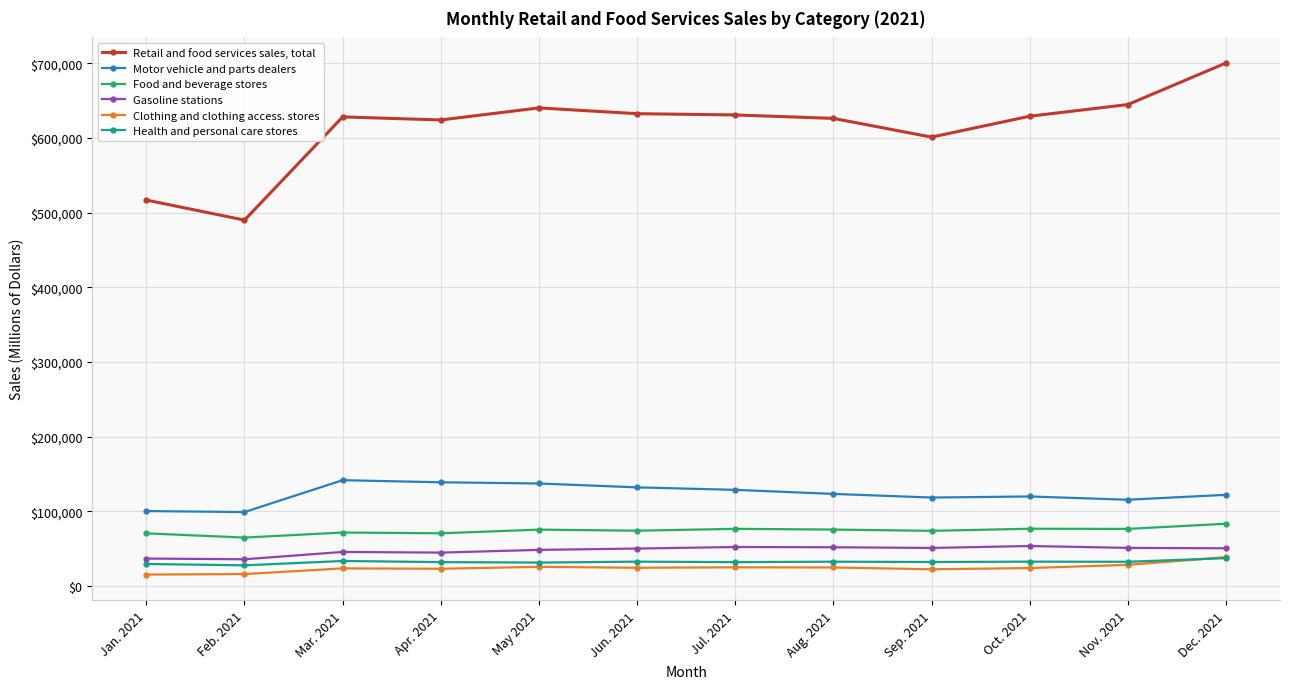

What is the spread (max minus min) of values at Oct. 2021?

604981